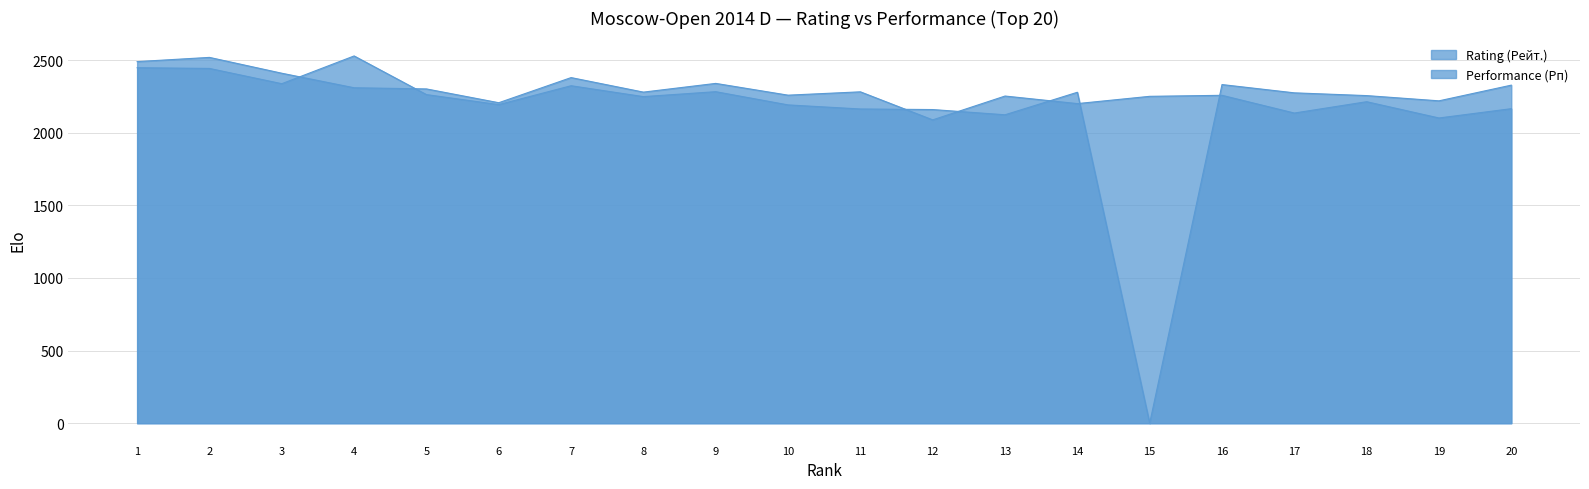

Rank the series by their maximum value, from lowest to highest.

Performance (Рп), Rating (Рейт.)